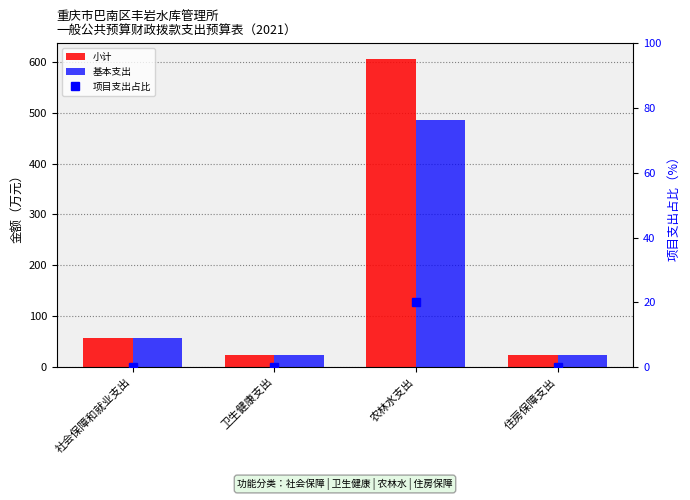

Rank the series by their maximum value, from highest to lowest.

小计, 基本支出, 项目支出占比